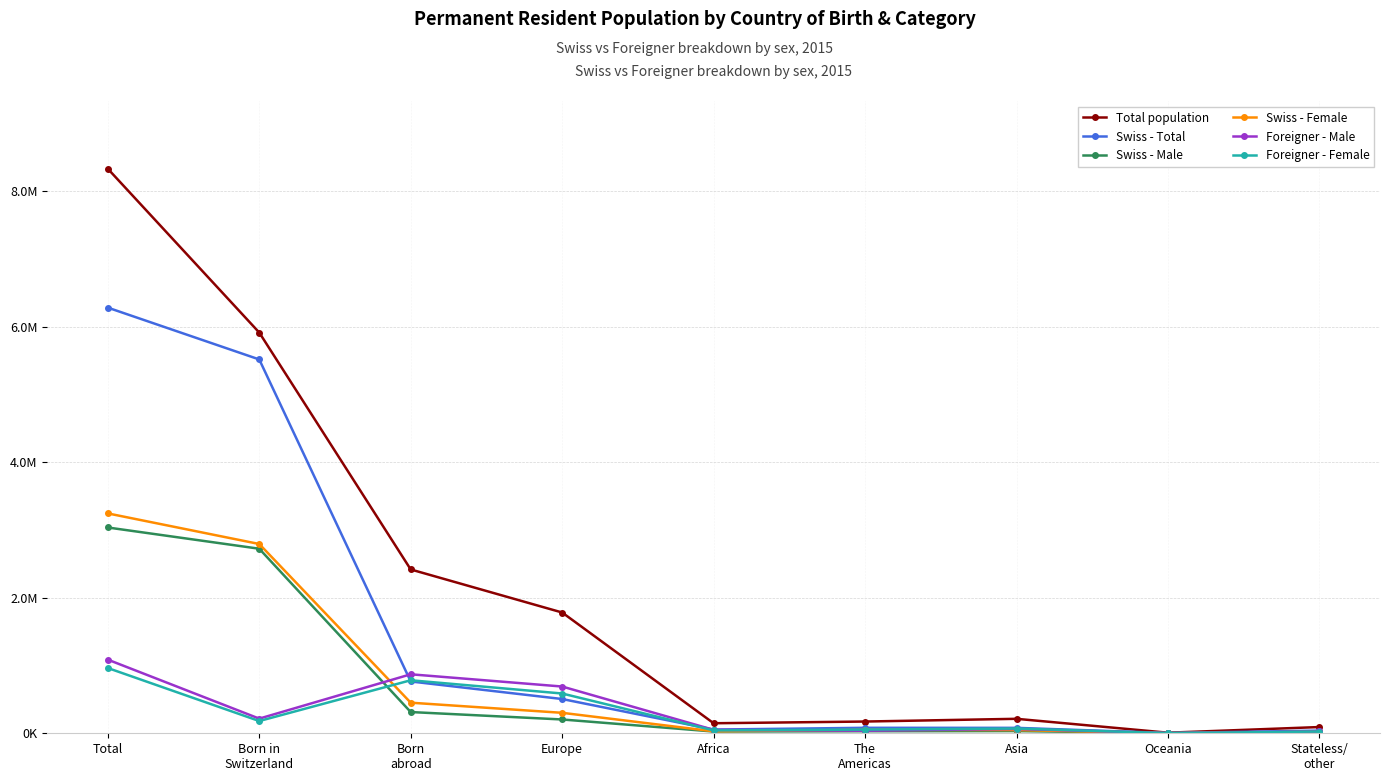

Is this an area chart (filled region under the line)?

No